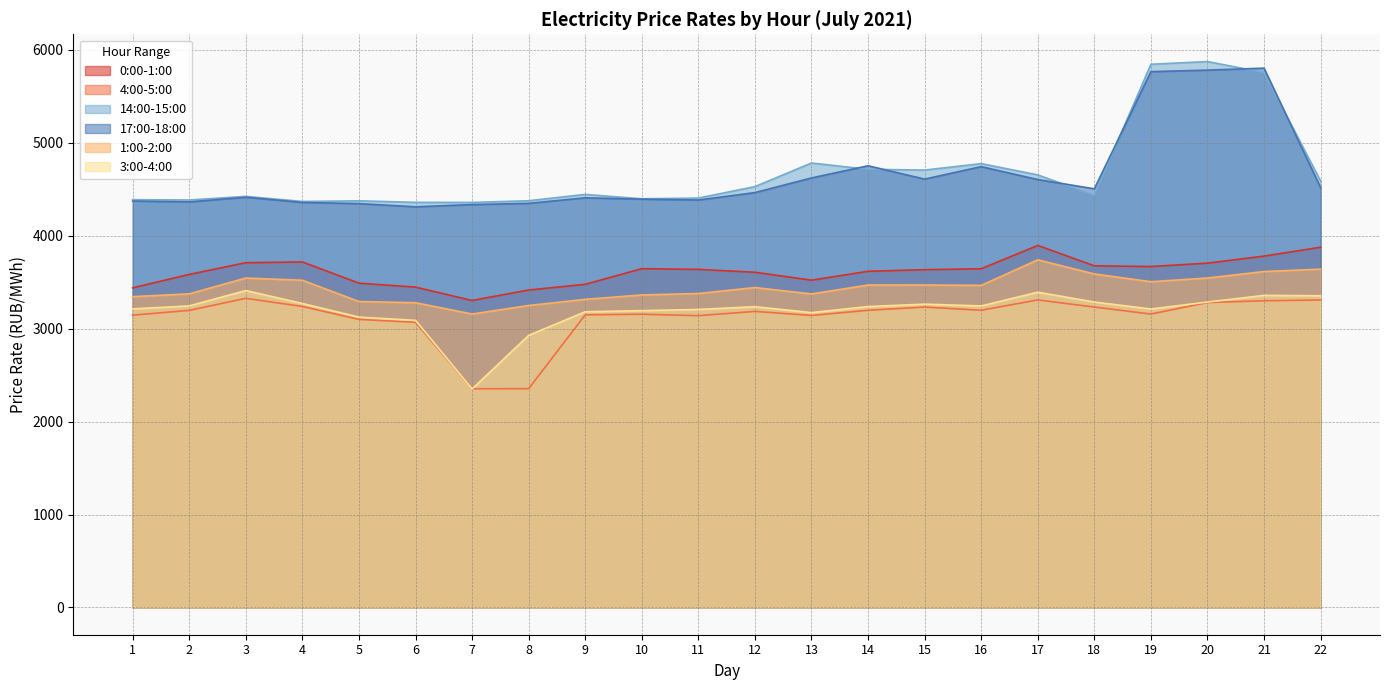

What are all the series names shown in the legend?

0:00-1:00, 4:00-5:00, 14:00-15:00, 17:00-18:00, 1:00-2:00, 3:00-4:00